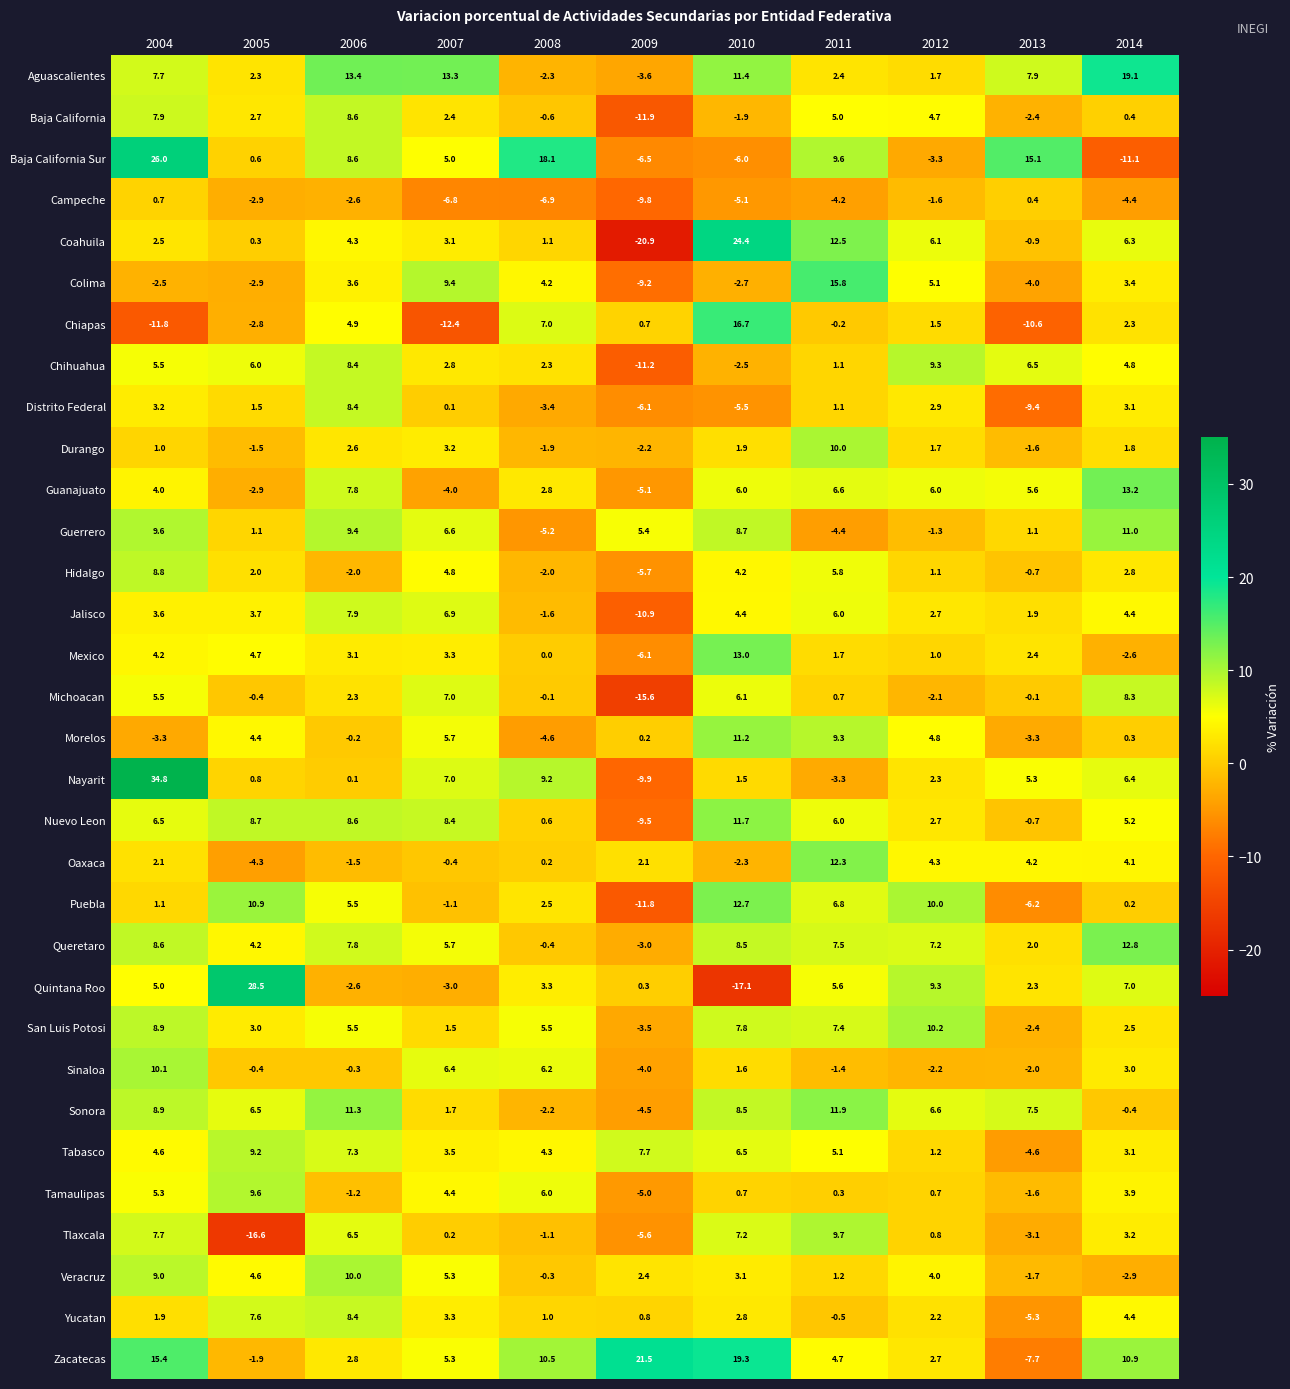

Which series has the widest spread of values?

Quintana Roo